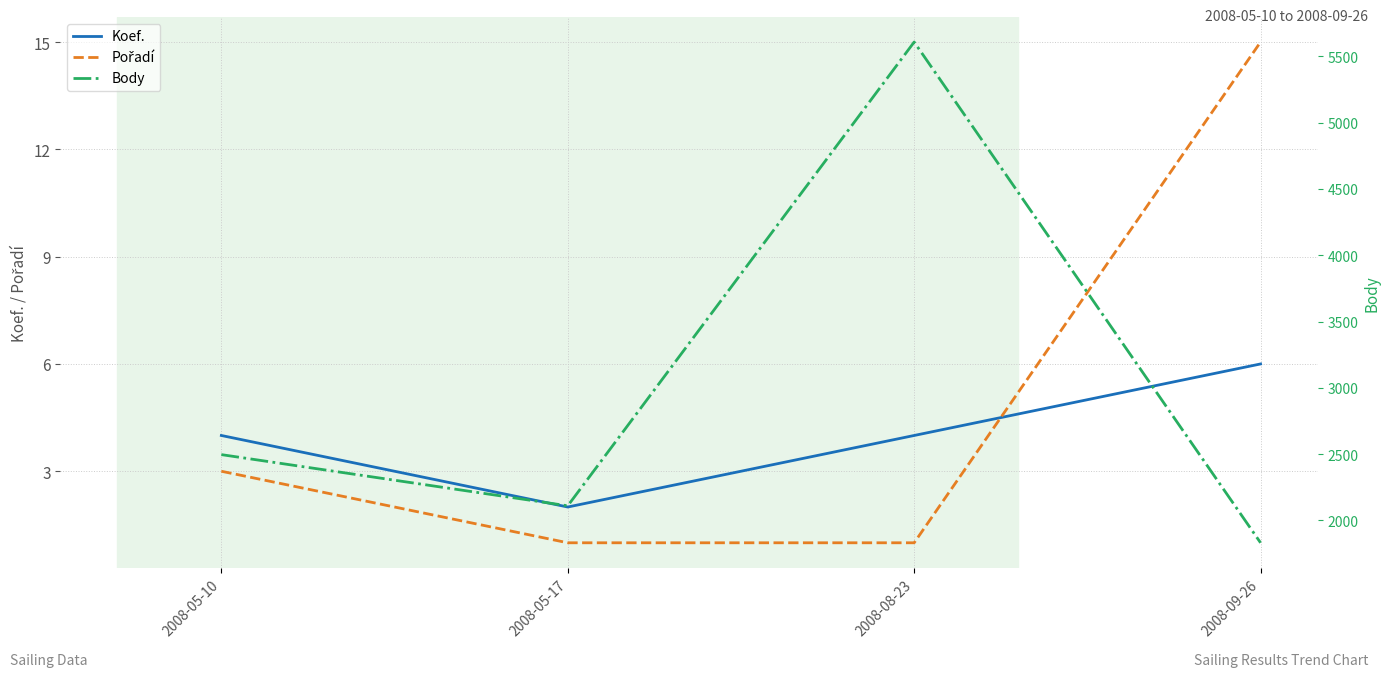

True or false: Body and Pořadí cross at least once.

False